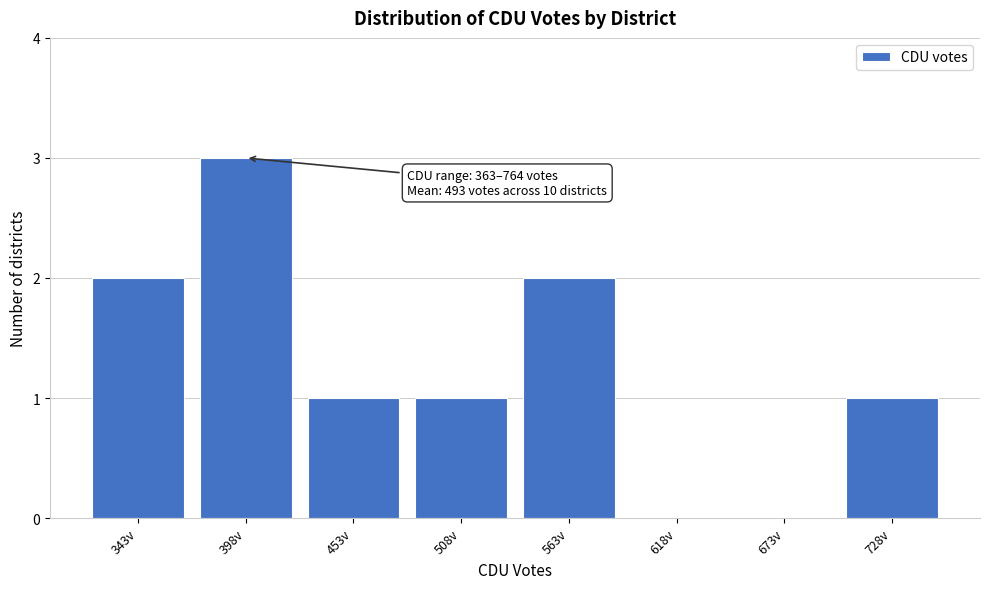

Reading left to right, list all the values displayed in this chart.

343v=2	398v=3	453v=1	508v=1	563v=2	618v=0	673v=0	728v=1